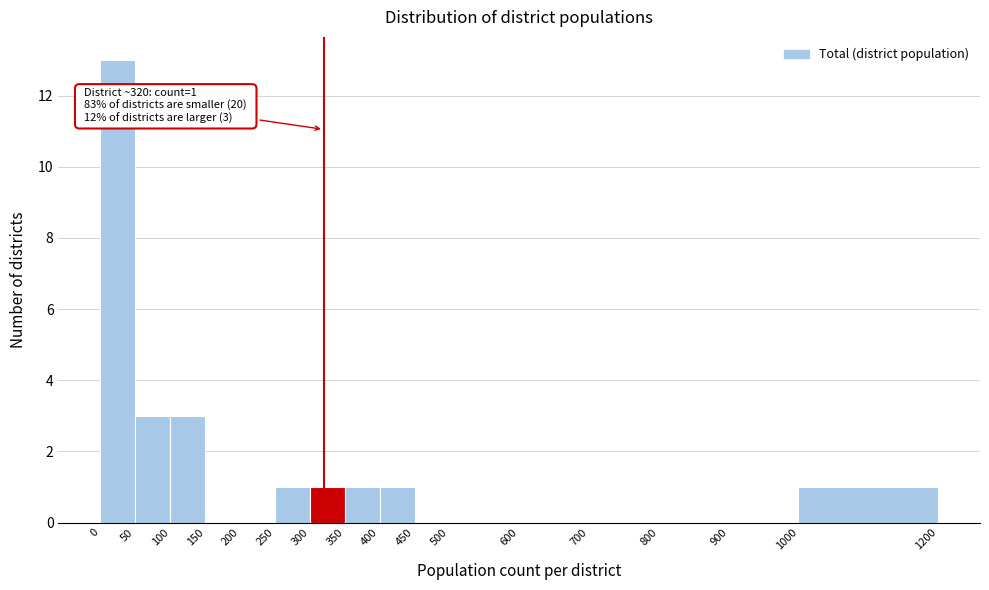

Which range on the x-axis has the tallest bar?

0 to 50